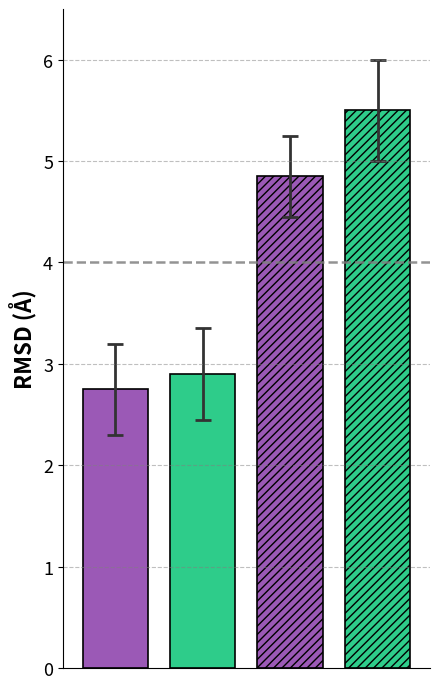

Are the bars grouped side by side (vs. stacked)?

Yes